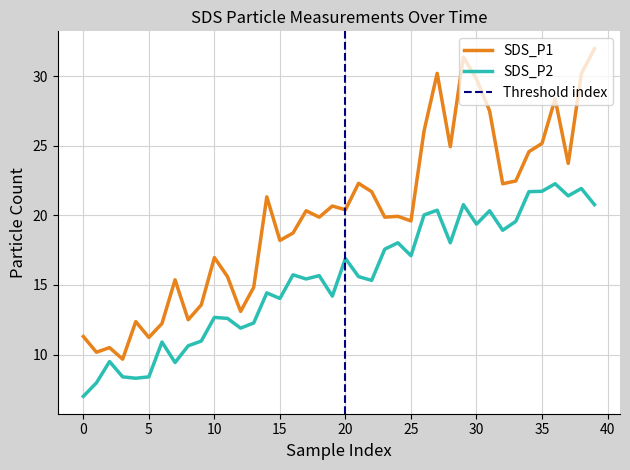

What is the minimum value shown in the chart?

7.0